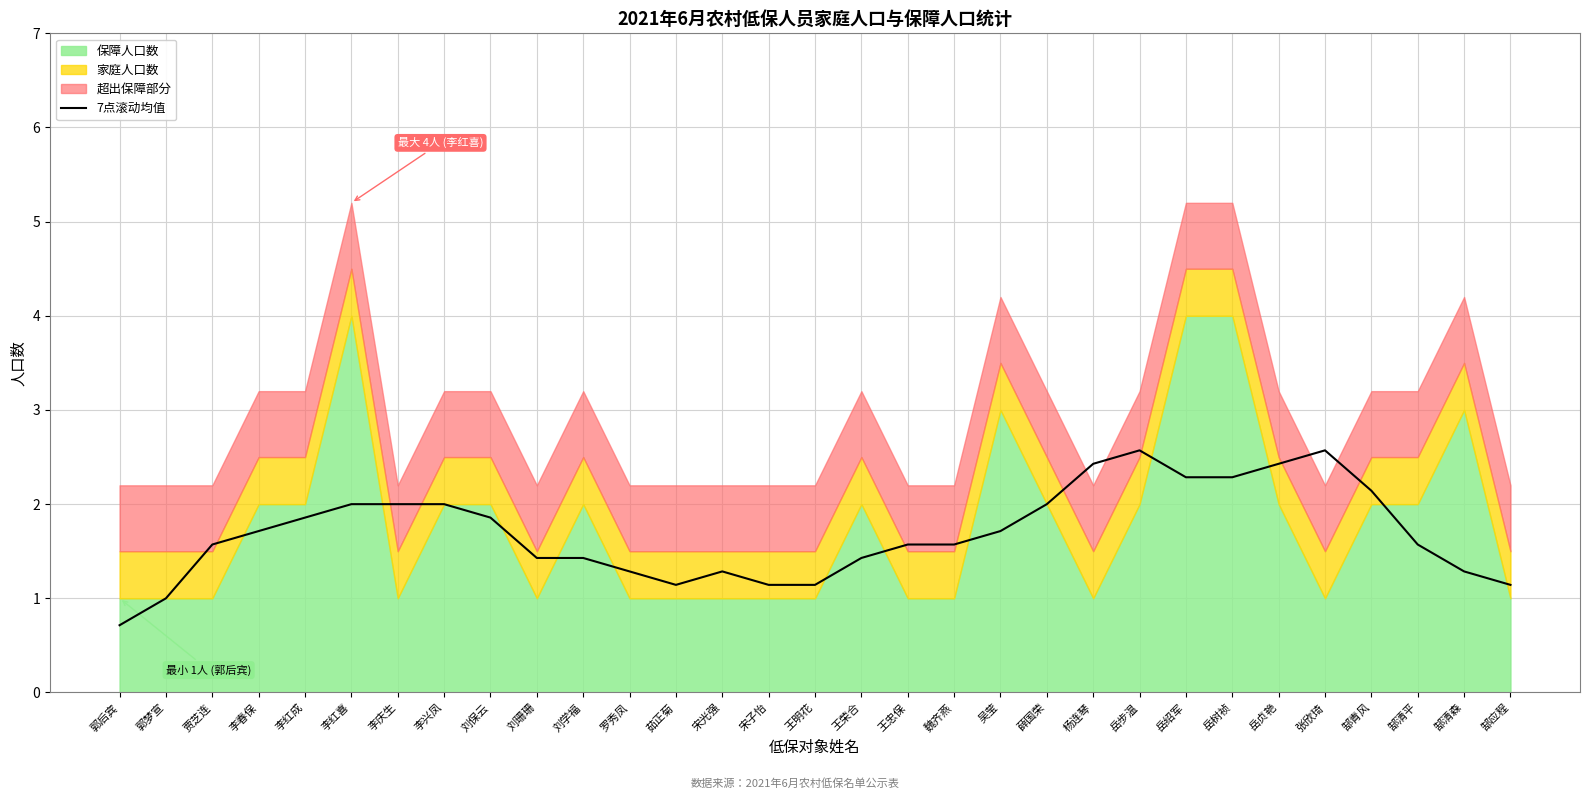

What is the smallest value displayed?

0.7